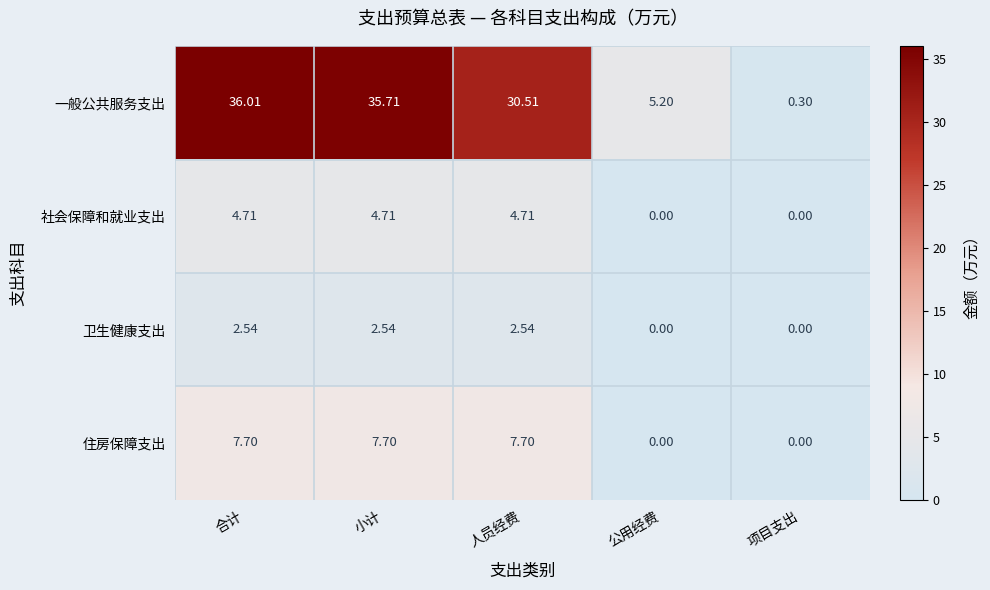

List the series in order of their peak value, lowest first.

卫生健康支出, 社会保障和就业支出, 住房保障支出, 一般公共服务支出